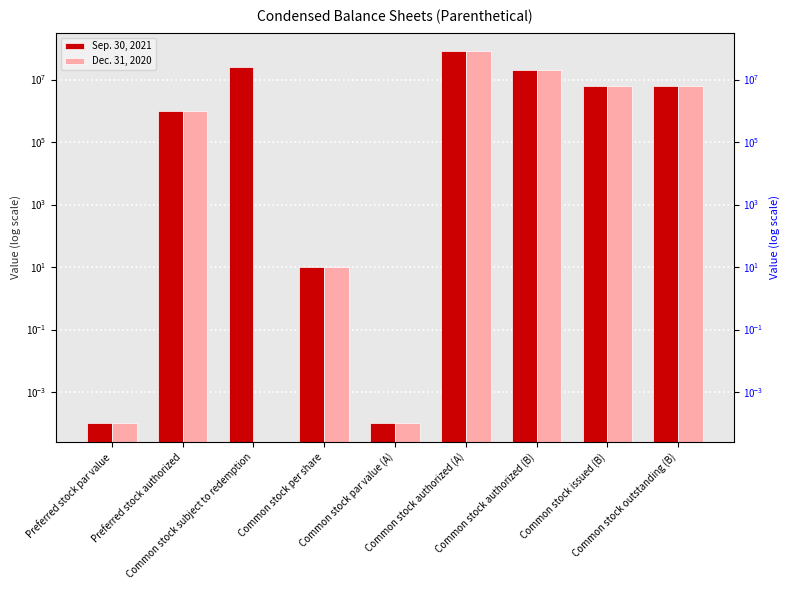

Which series changed the most between Common stock subject to redemption and Common stock authorized (B)?

Dec. 31, 2020